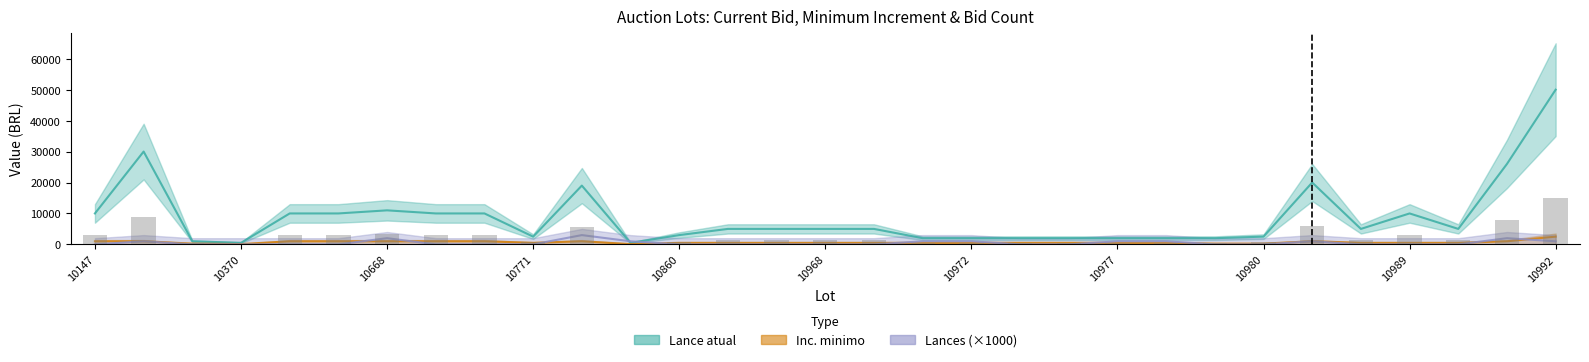

Does the chart contain stacked bars?

No